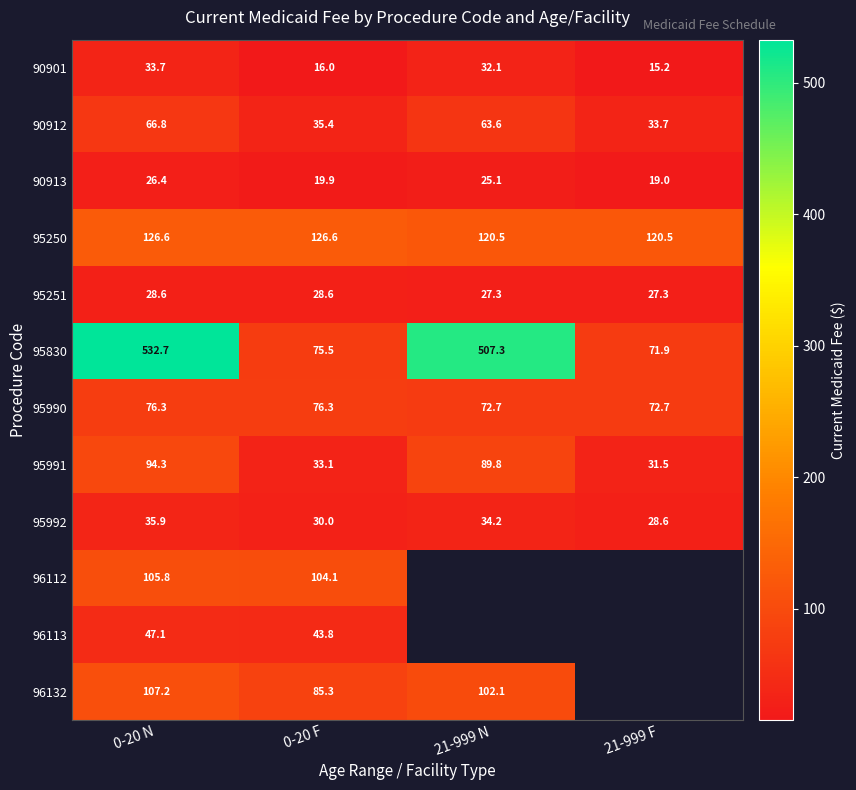

Which label corresponds to the largest value in the chart?

0-20 N